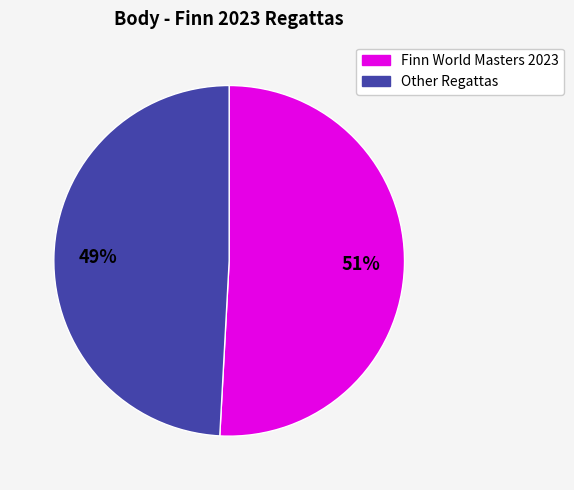

What is the majority slice?

Finn World Masters 2023